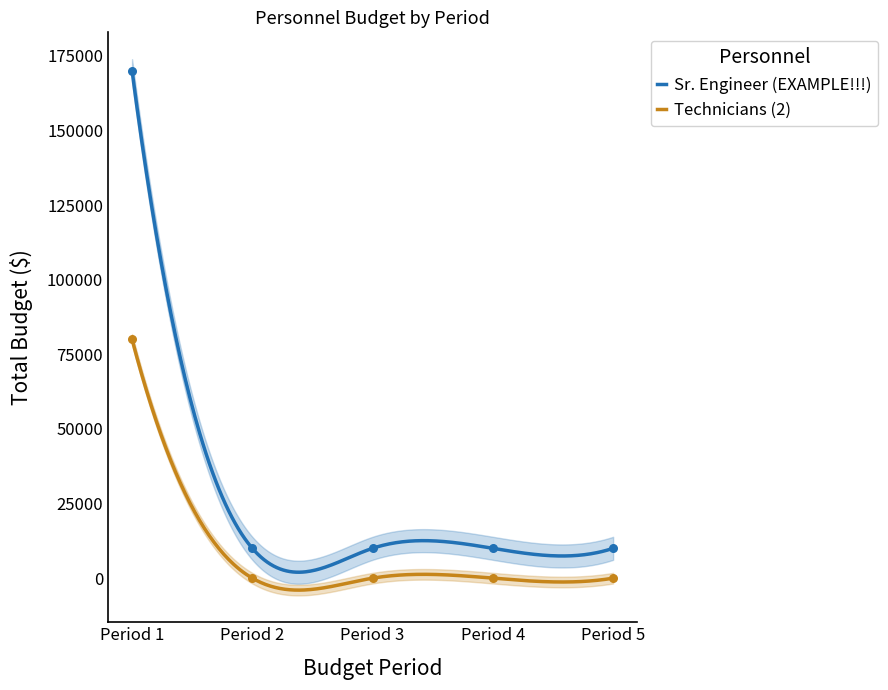

Which series has the largest Y range (max minus min)?

Sr. Engineer (EXAMPLE!!!)